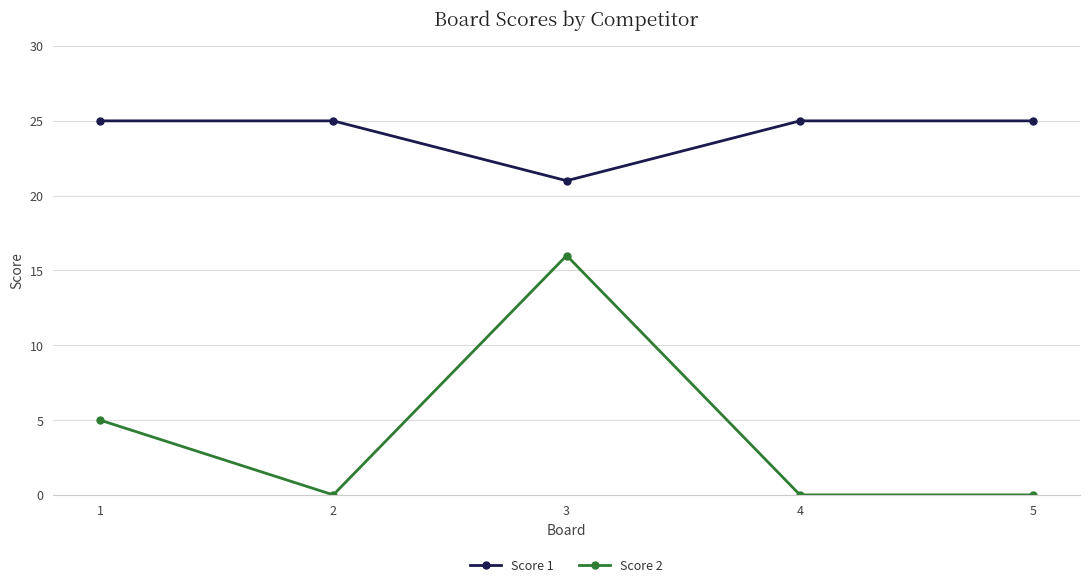

Rank the series by their maximum value, from highest to lowest.

Score 1, Score 2